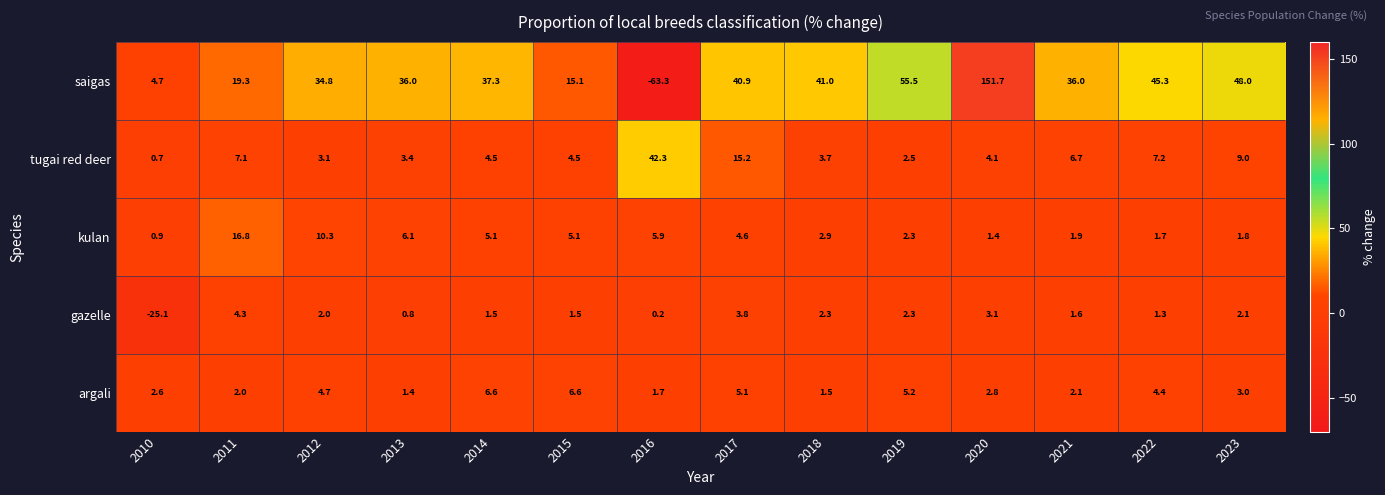

Between 2015 and 2018, which series saw the biggest shift?

saigas